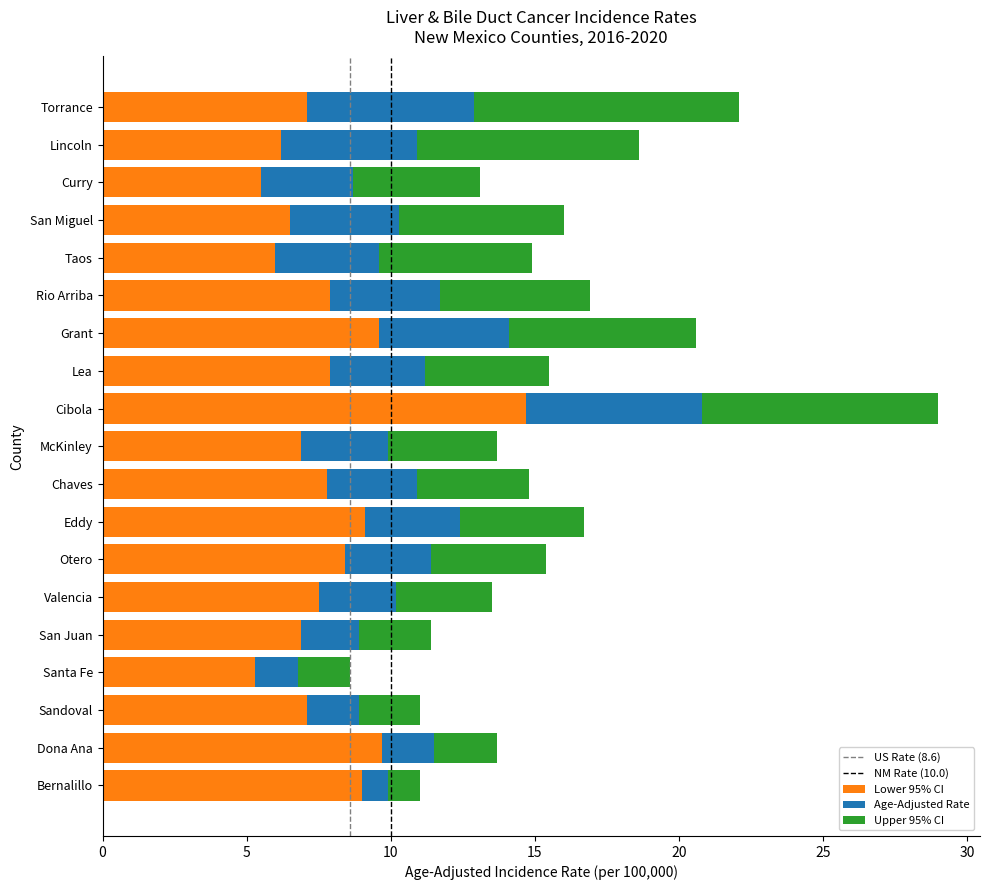

At which category is the sum across all series the highest?

Cibola